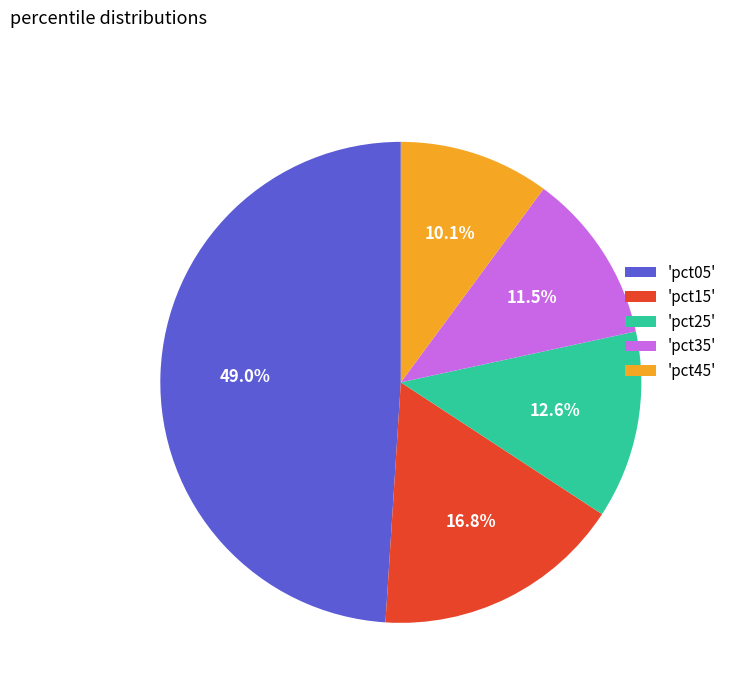

What is the total percentage of 'pct05' and 'pct45'?

59.1%